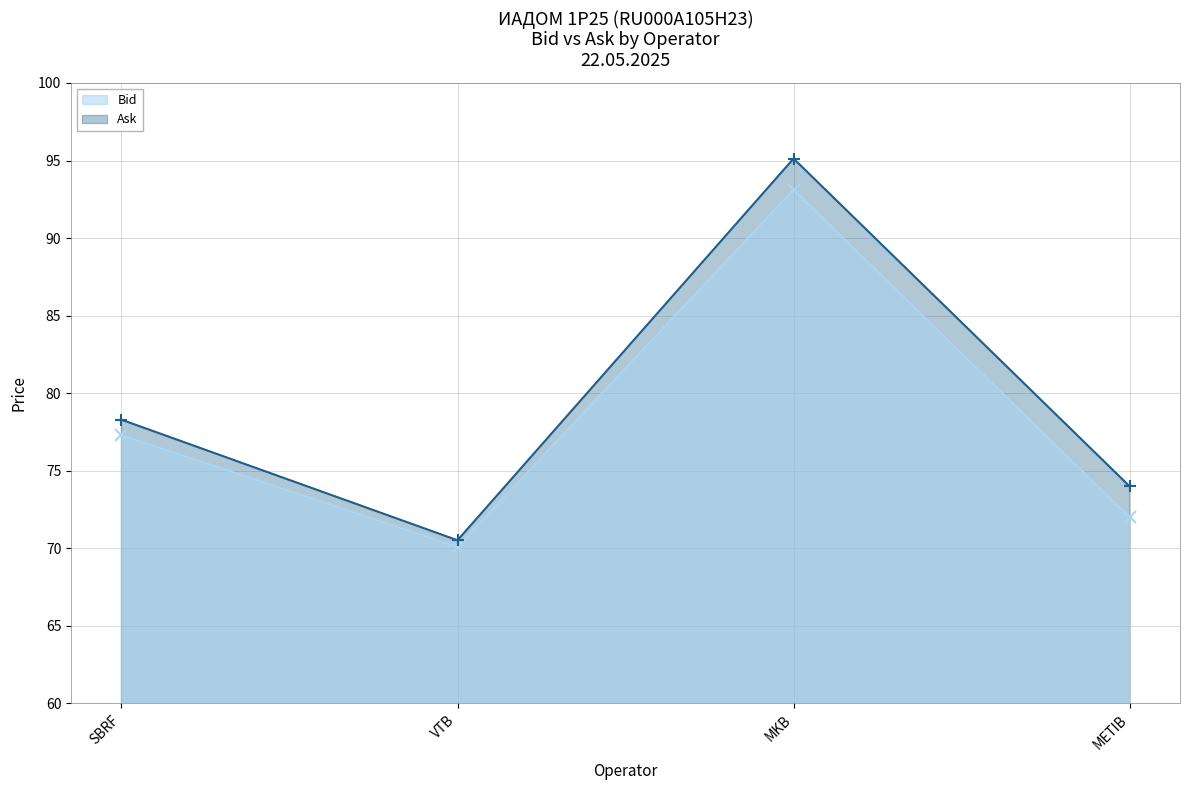

True or false: Ask and Bid intersect in this chart.

False